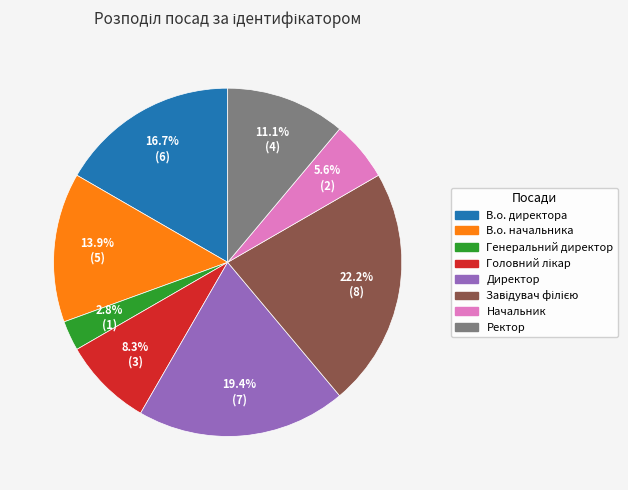

To the nearest percent, what is the average slice percentage?

12%